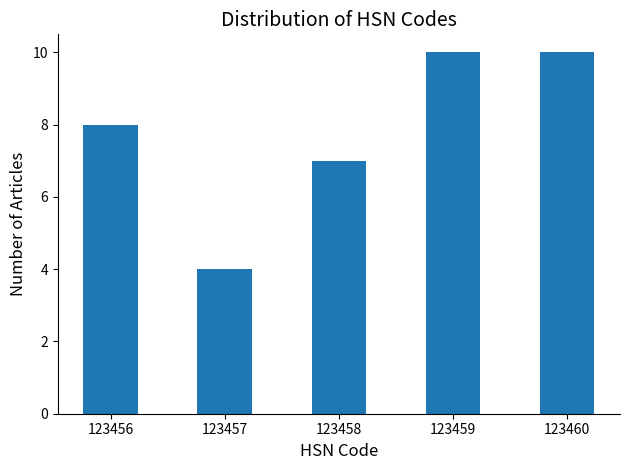

Reading right to left, list all the values displayed in this chart.

123460=10	123459=10	123458=7	123457=4	123456=8